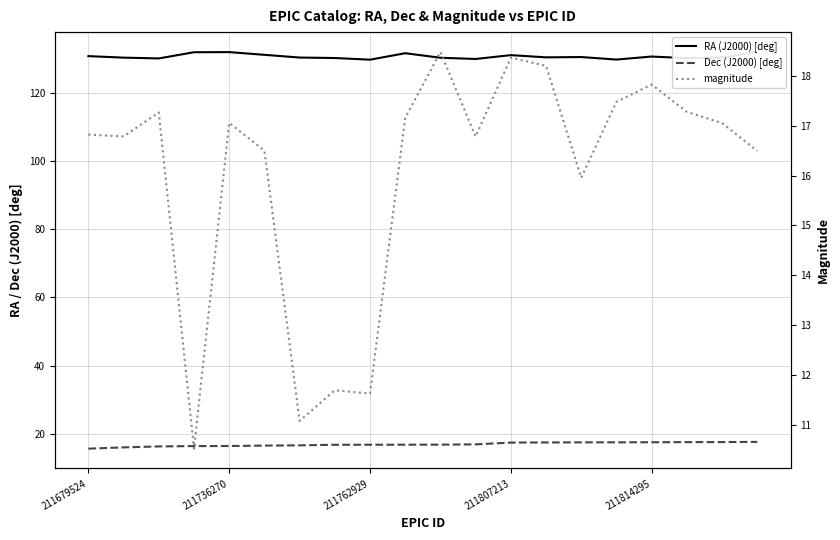

True or false: Dec (J2000) [deg] and RA (J2000) [deg] cross at least once.

False